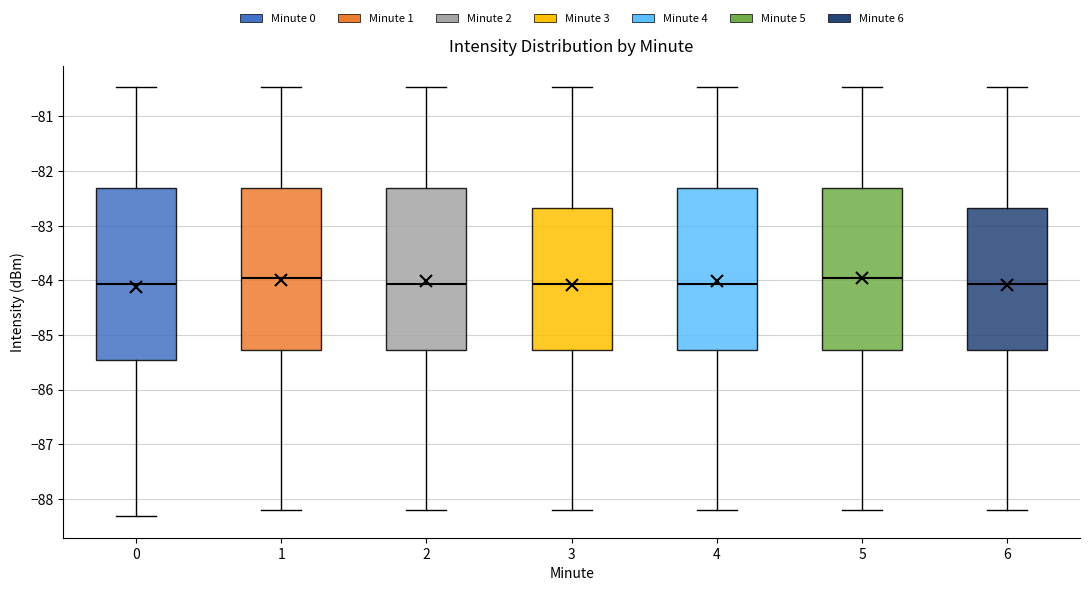

Reading left to right, read every box against the y-axis: the position of its median line, the range the box covers, and the ends of its whiskers. The values are not printed on the chart, so give them approximately, as read against the axis.

0: median -84.1, box -85.5 to -82.3, whiskers -88.3 to -80.5
1: median -84.0, box -85.3 to -82.3, whiskers -88.2 to -80.5
2: median -84.1, box -85.3 to -82.3, whiskers -88.2 to -80.5
3: median -84.1, box -85.3 to -82.7, whiskers -88.2 to -80.5
4: median -84.1, box -85.3 to -82.3, whiskers -88.2 to -80.5
5: median -84.0, box -85.3 to -82.3, whiskers -88.2 to -80.5
6: median -84.1, box -85.3 to -82.7, whiskers -88.2 to -80.5